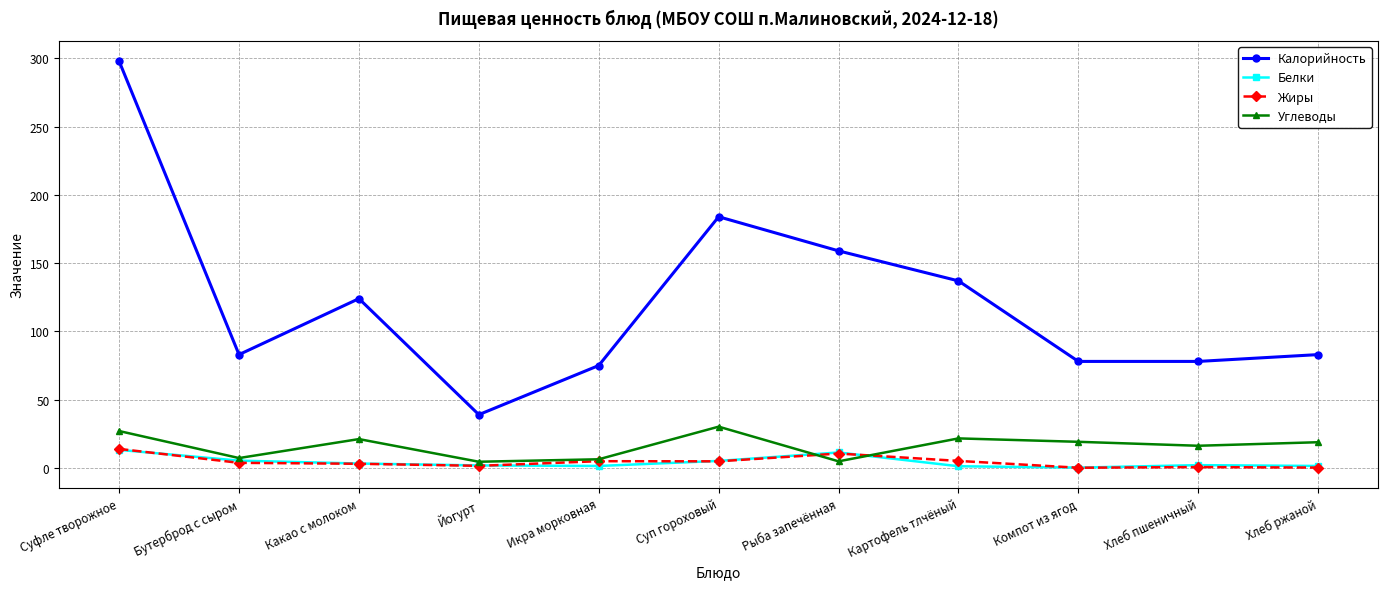

What is the label of the 1st point from the left?

Суфле творожное